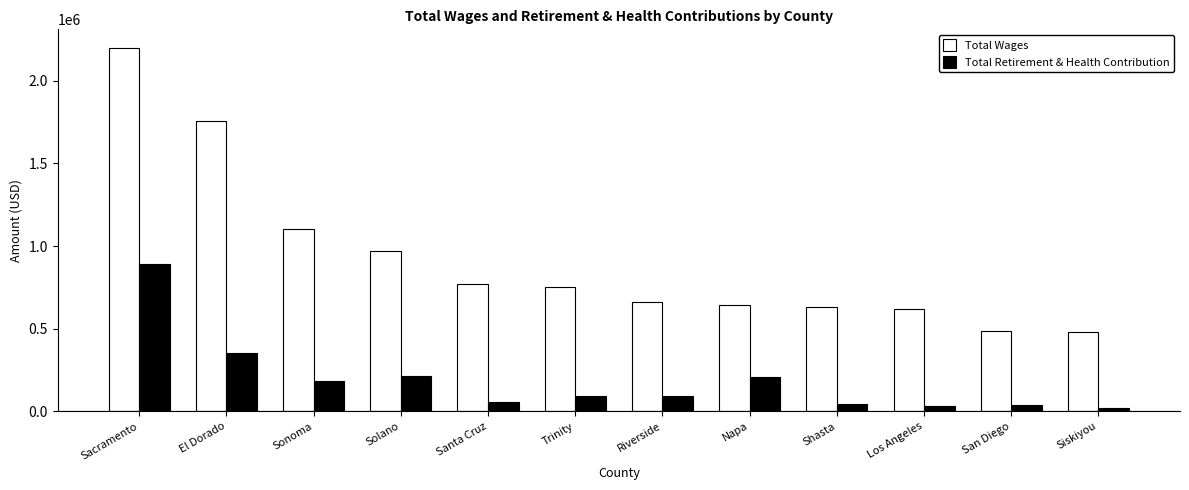

List the series in order of their peak value, highest first.

Total Wages, Total Retirement & Health Contribution